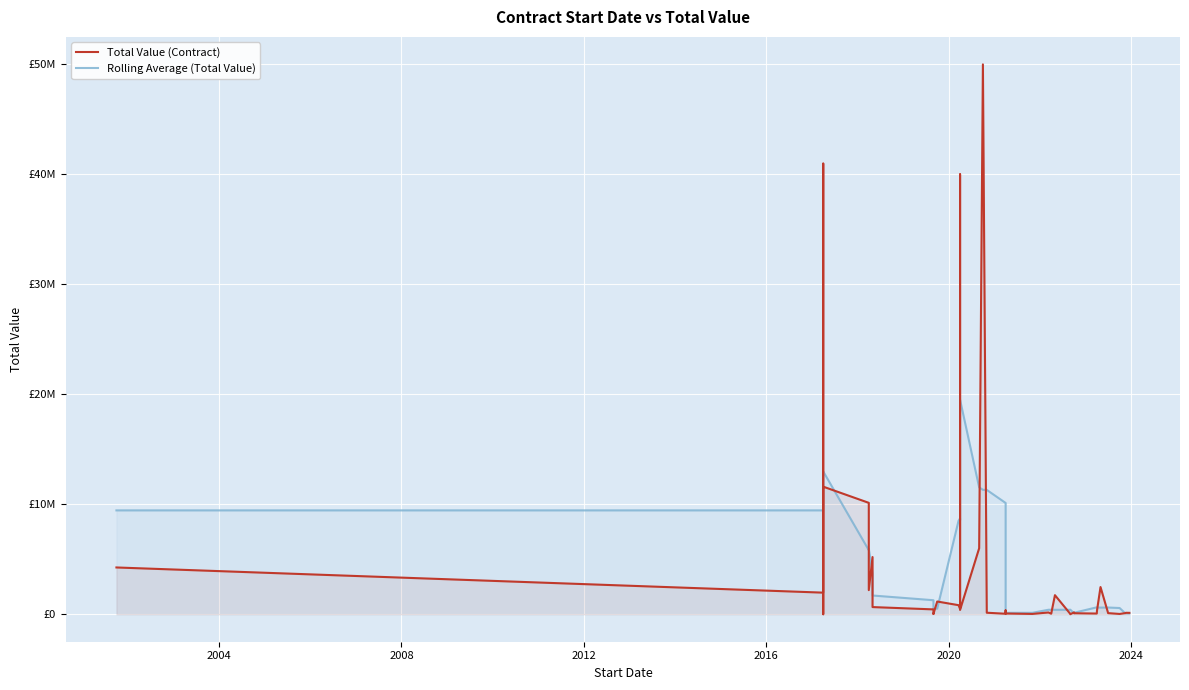

Count the number of categories in the chart.

40